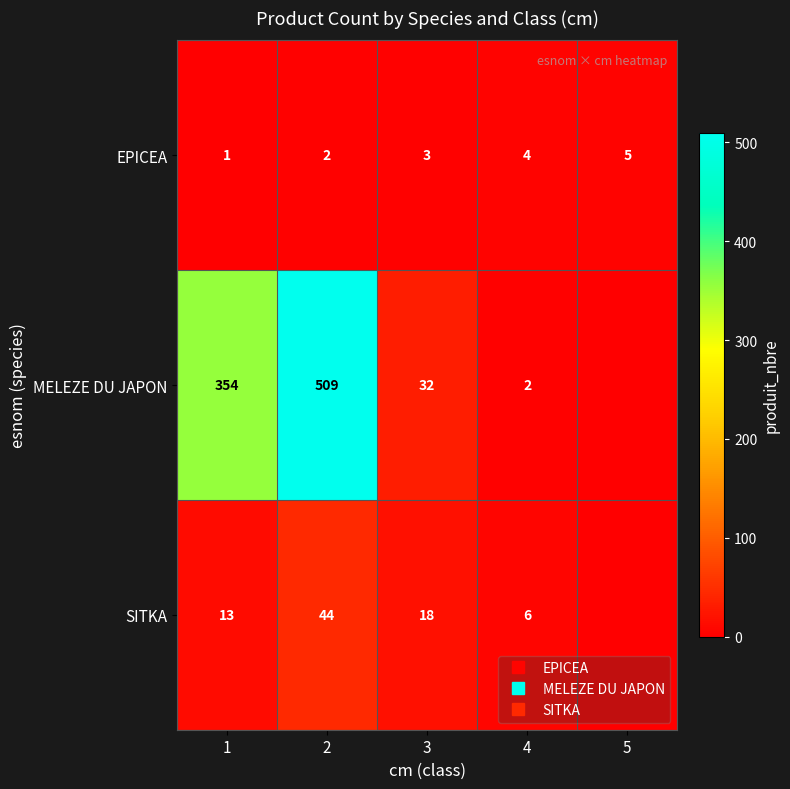

Which series has the largest range (max minus min)?

MELEZE DU JAPON